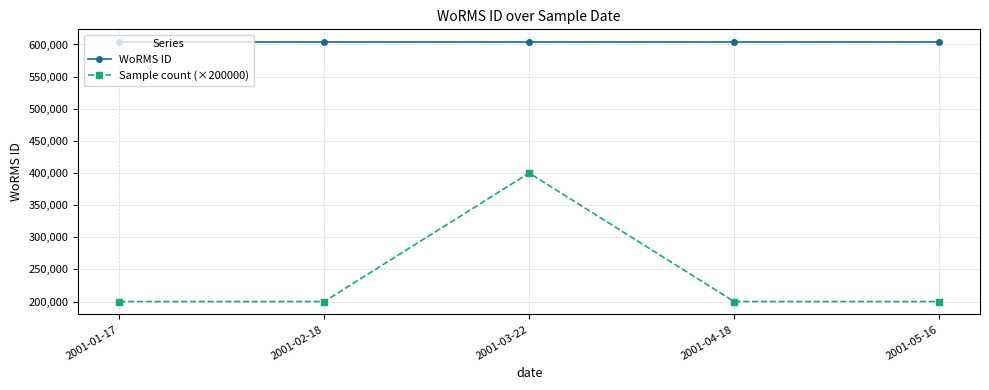

Rank the series at 2001-01-17 from lowest to highest value.

Sample count (×200000), WoRMS ID